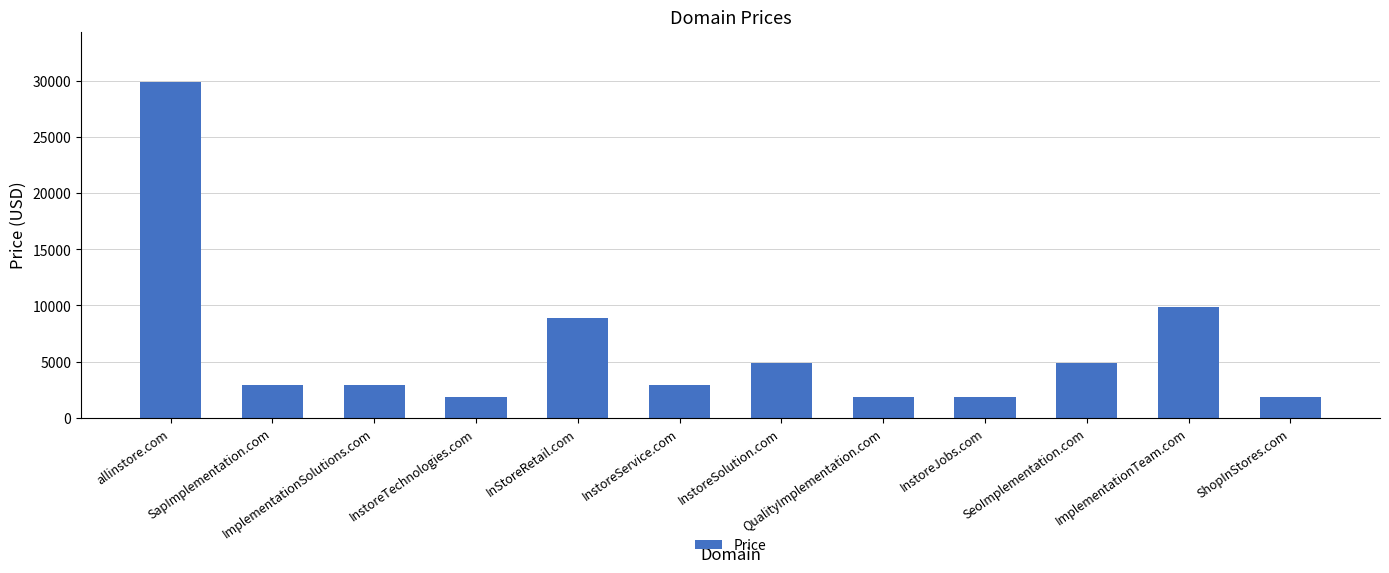

What is the maximum value shown in the chart?

29888